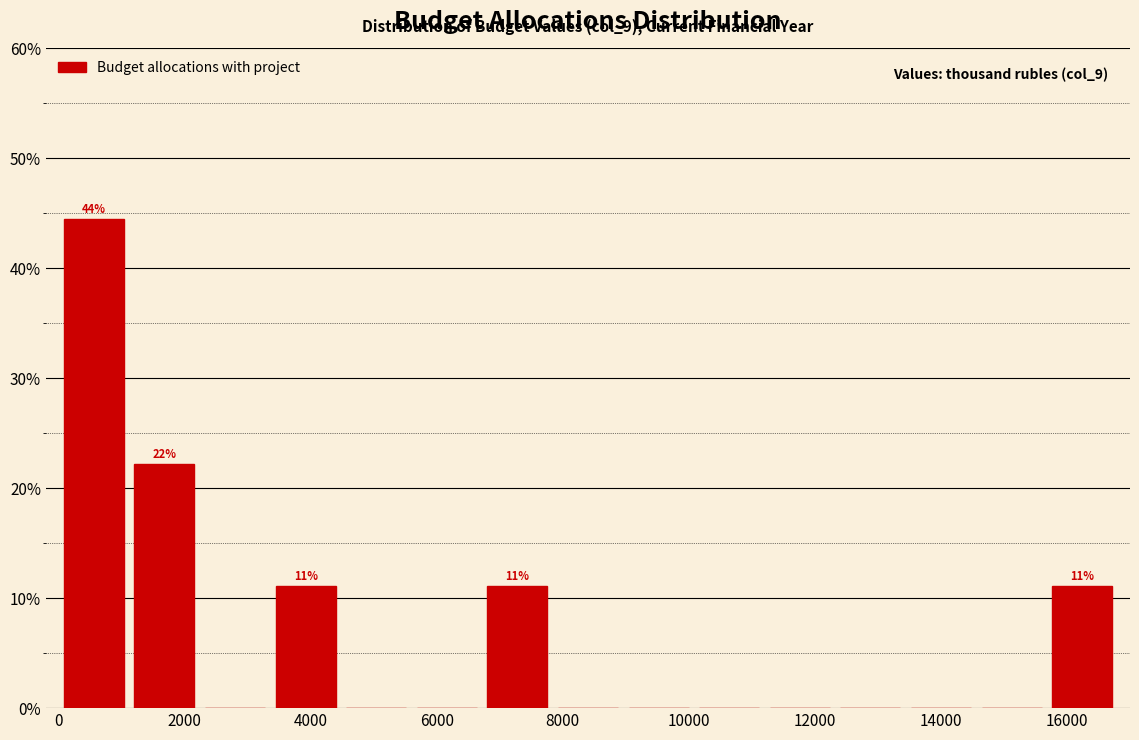

Over which range of the x-axis is the bar tallest?

0 to 1200